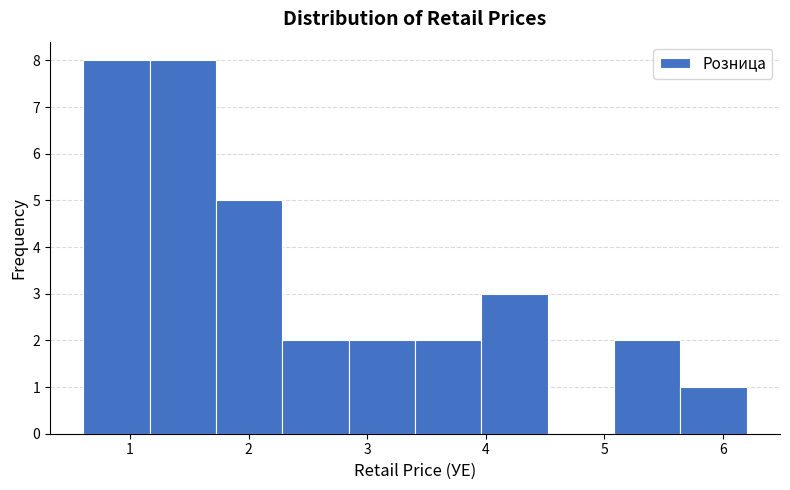

Reading left to right, transcribe this chart: for each bar, give the range it covers on the x-axis and its height. Neither the bar edges nor the heights are printed on the chart, so give them approximately, as read against the axes.

0.6 to 1.2: 8
1.2 to 1.7: 8
1.7 to 2.3: 5
2.3 to 2.8: 2
2.8 to 3.4: 2
3.4 to 4.0: 2
4.0 to 4.5: 3
4.5 to 5.1: 0
5.1 to 5.6: 2
5.6 to 6.2: 1